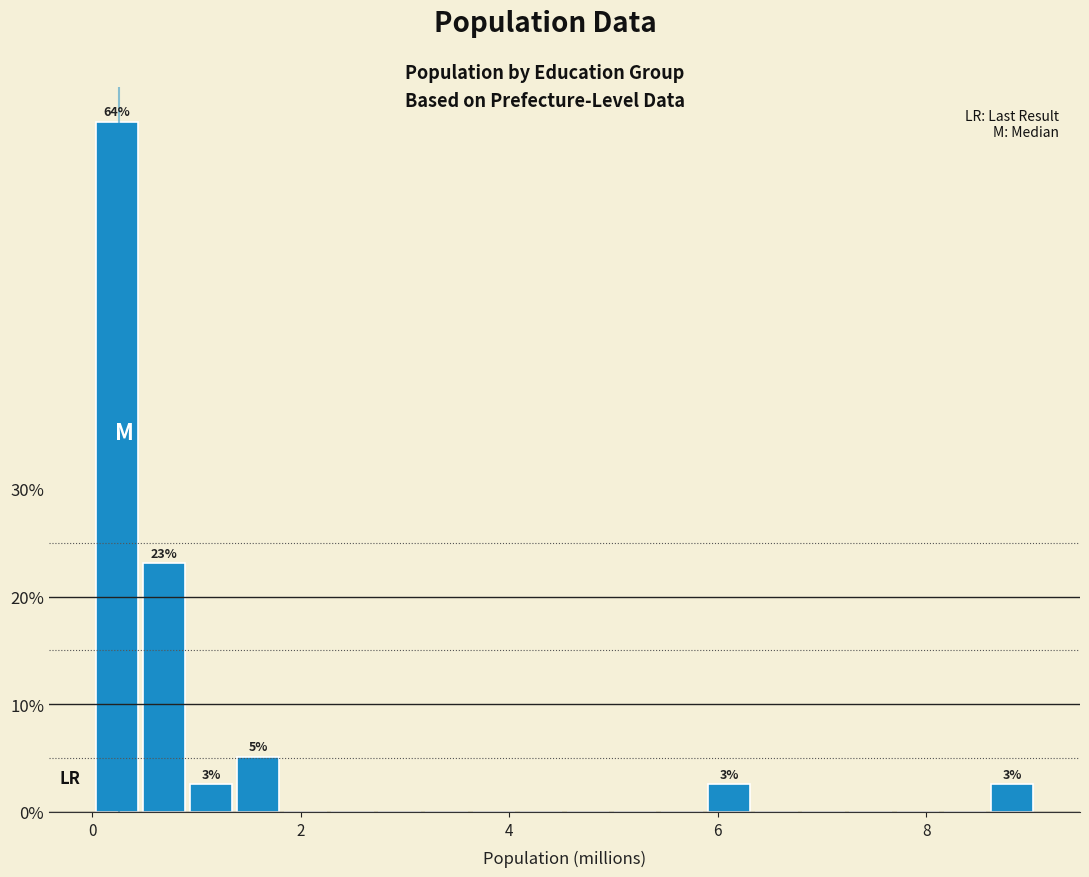

Around what value on the x-axis is the tallest bar? Give the approximate position of its centre, as read against the axis.

0.2